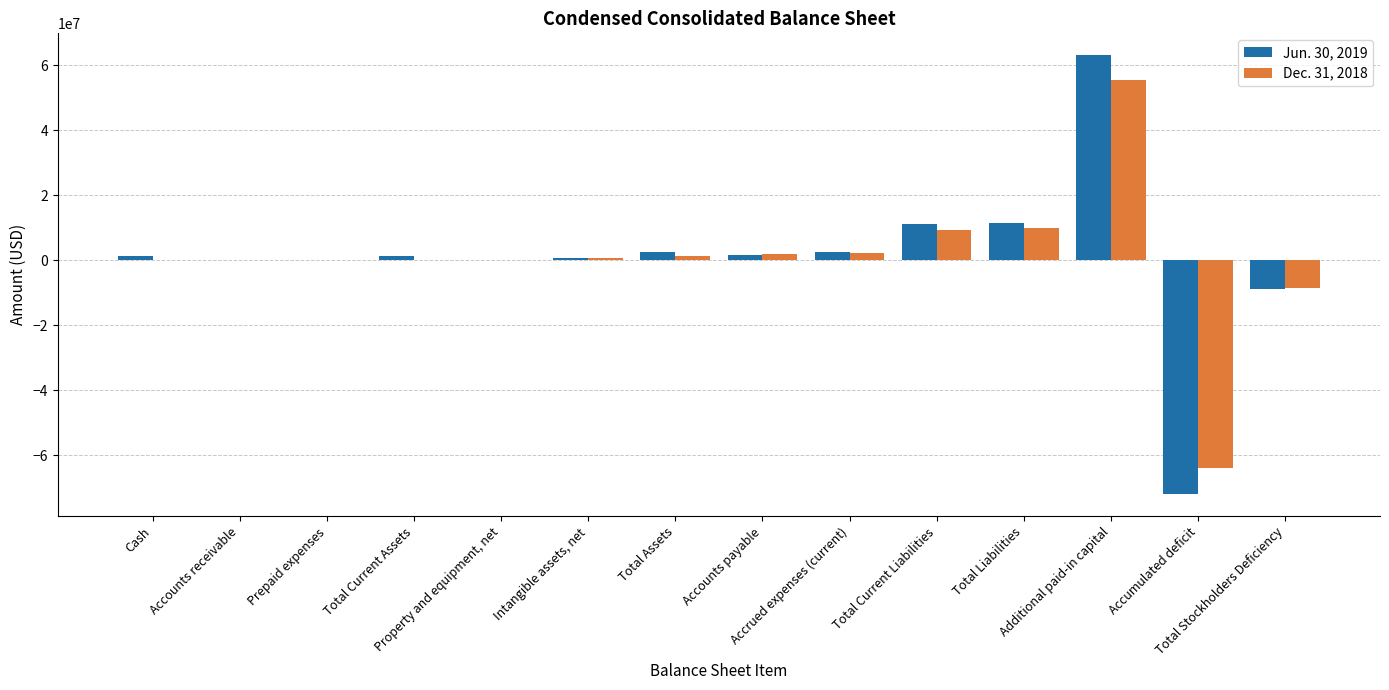

Which series has the largest range (max minus min)?

Jun. 30, 2019